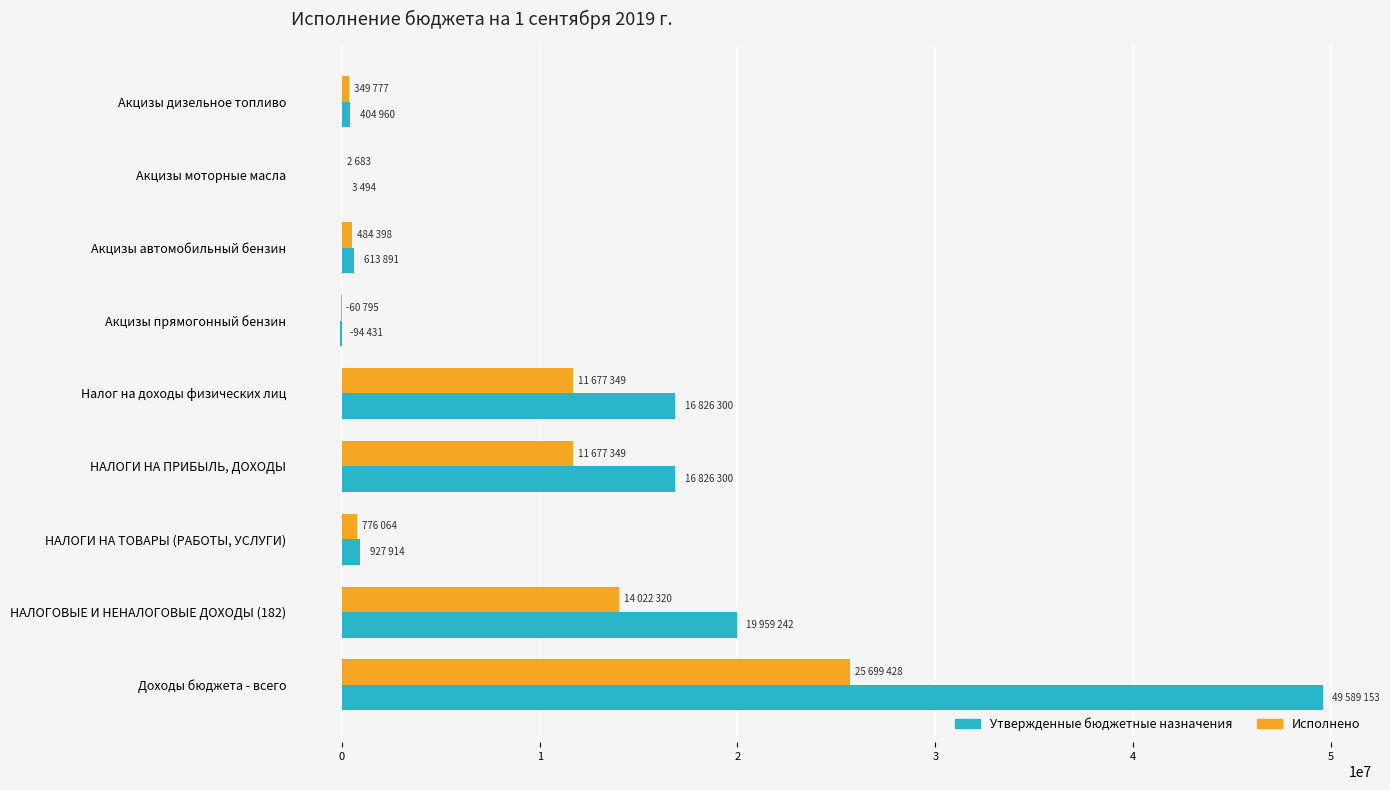

Which series changed the most between Налог на доходы физических лиц and НАЛОГОВЫЕ И НЕНАЛОГОВЫЕ ДОХОДЫ (182)?

Утвержденные бюджетные назначения